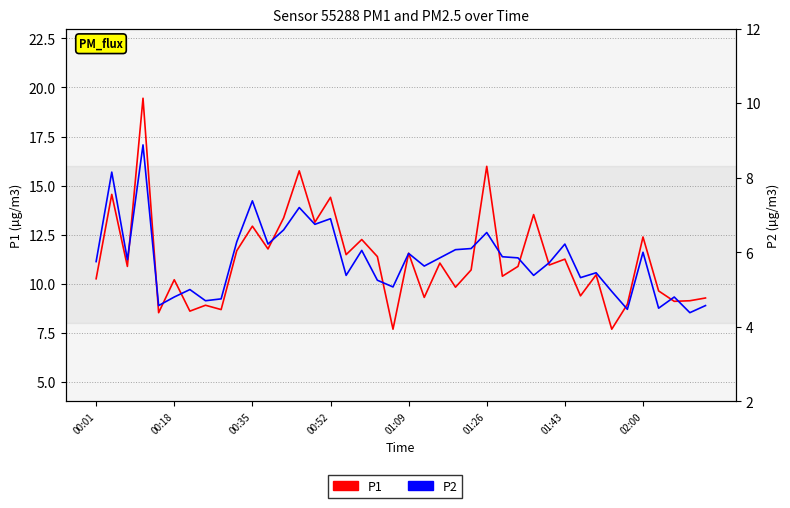

Which series has the largest range (max minus min)?

P1